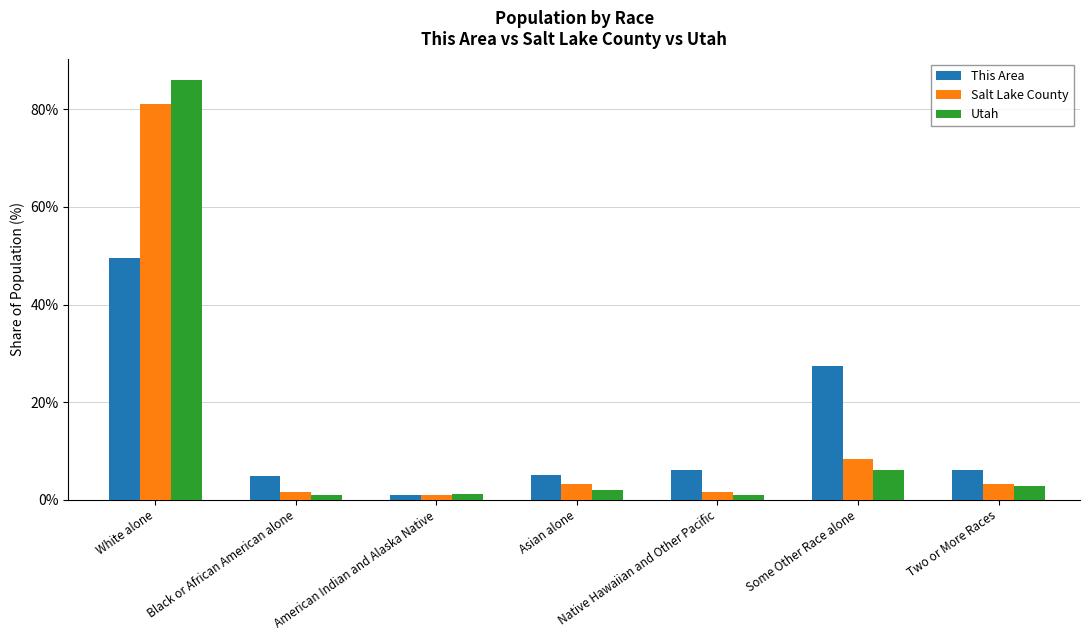

What is the difference between the This Area values at Black or African American alone and American Indian and Alaska Native?

3.9